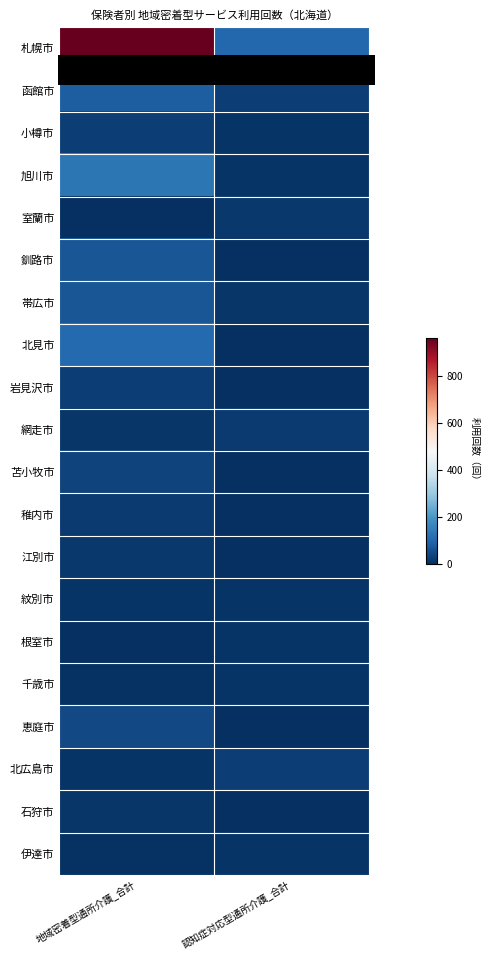

Reading left to right, what are all the values shown in this chart?

札幌市: 地域密着型通所介護_合計=961	認知症対応型通所介護_合計=105
函館市: 地域密着型通所介護_合計=85	認知症対応型通所介護_合計=30
小樽市: 地域密着型通所介護_合計=29	認知症対応型通所介護_合計=11
旭川市: 地域密着型通所介護_合計=133	認知症対応型通所介護_合計=10
室蘭市: 地域密着型通所介護_合計=0	認知症対応型通所介護_合計=17
釧路市: 地域密着型通所介護_合計=69	認知症対応型通所介護_合計=0
帯広市: 地域密着型通所介護_合計=68	認知症対応型通所介護_合計=15
北見市: 地域密着型通所介護_合計=108	認知症対応型通所介護_合計=0
岩見沢市: 地域密着型通所介護_合計=30	認知症対応型通所介護_合計=0
網走市: 地域密着型通所介護_合計=12	認知症対応型通所介護_合計=19
苫小牧市: 地域密着型通所介護_合計=35	認知症対応型通所介護_合計=0
稚内市: 地域密着型通所介護_合計=22	認知症対応型通所介護_合計=0
江別市: 地域密着型通所介護_合計=16	認知症対応型通所介護_合計=0
紋別市: 地域密着型通所介護_合計=10	認知症対応型通所介護_合計=11
根室市: 地域密着型通所介護_合計=0	認知症対応型通所介護_合計=10
千歳市: 地域密着型通所介護_合計=6	認知症対応型通所介護_合計=8
恵庭市: 地域密着型通所介護_合計=47	認知症対応型通所介護_合計=0
北広島市: 地域密着型通所介護_合計=11	認知症対応型通所介護_合計=27
石狩市: 地域密着型通所介護_合計=12	認知症対応型通所介護_合計=0
伊達市: 地域密着型通所介護_合計=7	認知症対応型通所介護_合計=8